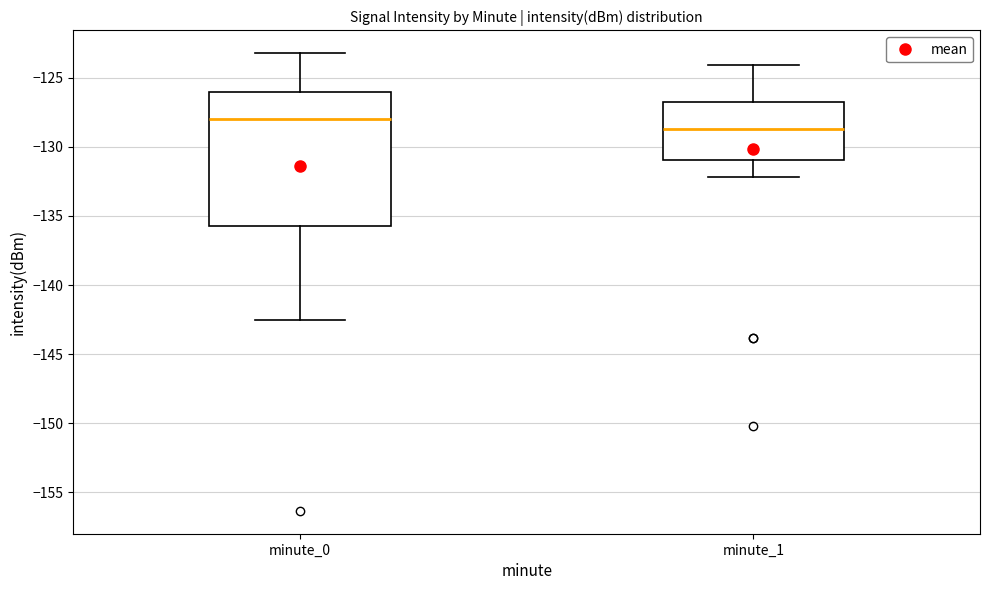

Reading left to right, transcribe this box plot: for each box, give where its median line is, the range the box spans, and where its two whiskers end, as read against the y-axis. The values are not printed on the chart, so give them approximately, as read against the axis.

minute_0: median -128.0, box -136.0 to -126.0, whiskers -142.5 to -123.0
minute_1: median -128.5, box -131.0 to -126.5, whiskers -132.0 to -124.0